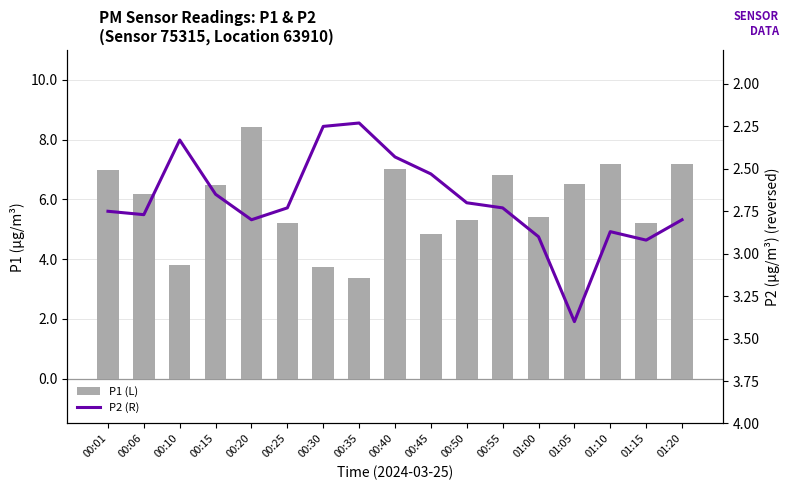

What is the value of the P2 (R) bar at the 17th from the left?

2.8